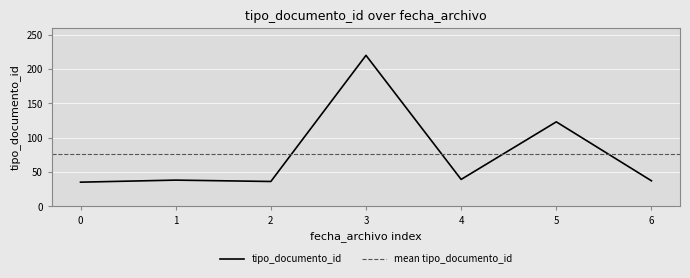

The value of tipo_documento_id at 6 is 37. True or false?

True